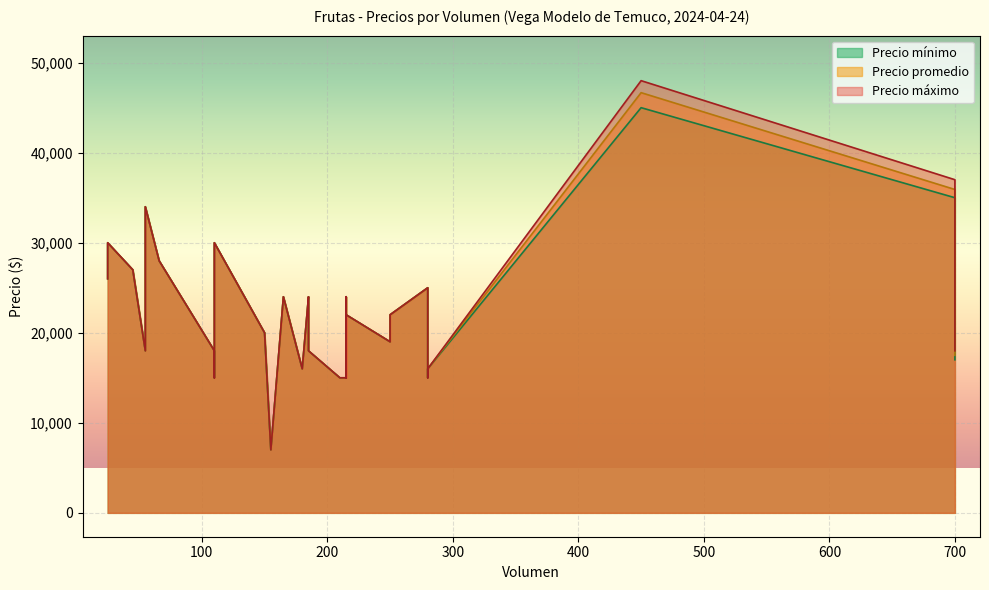

How many values in the Precio mínimo series are below 22000?

14